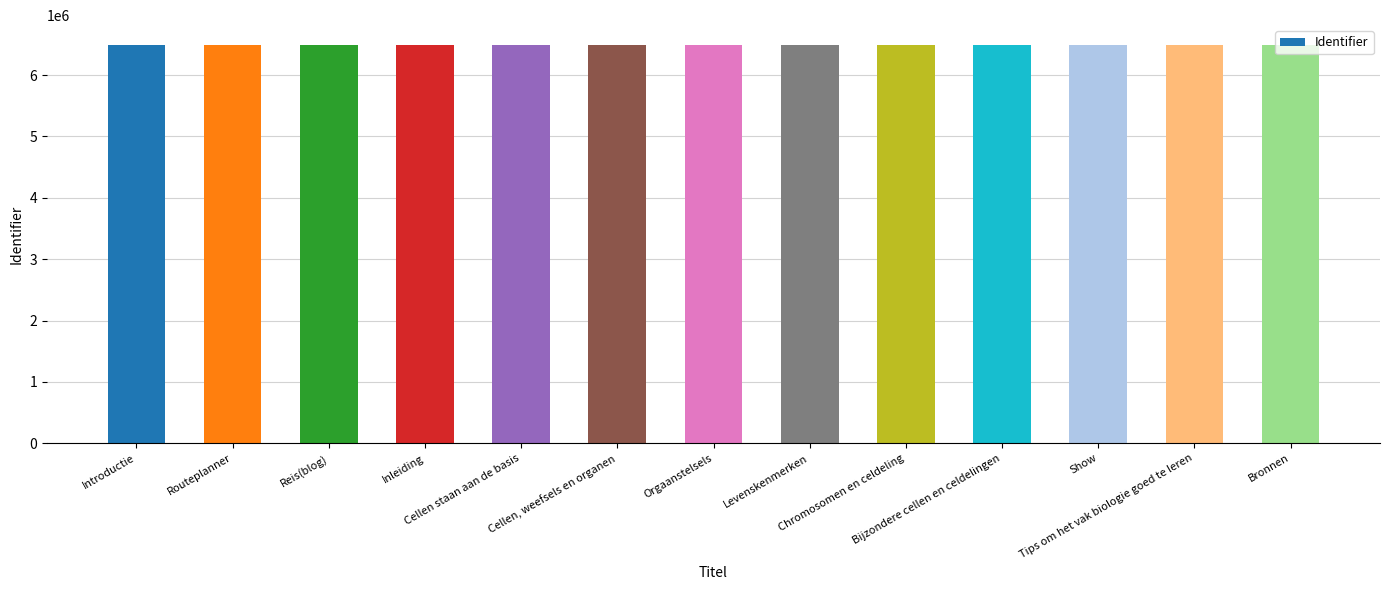

What is the change in value from Reis(blog) to Orgaanstelsels?

+16